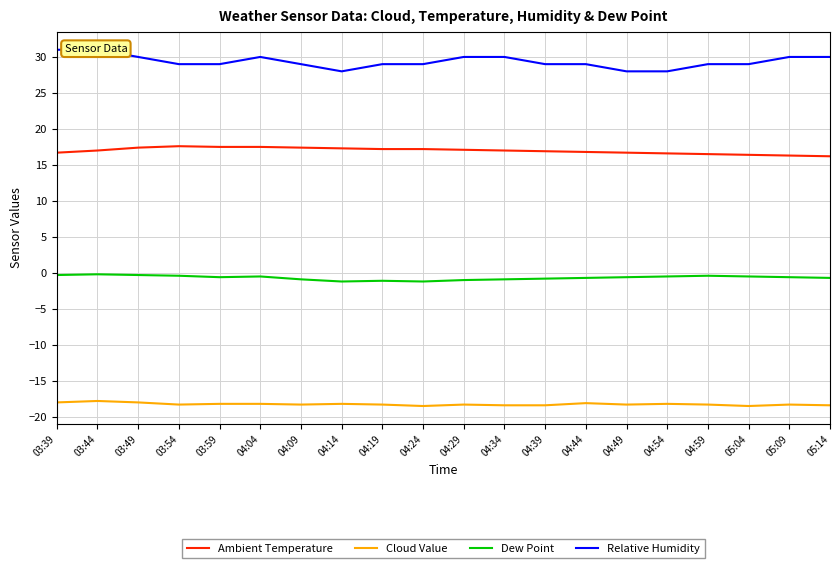

At which label does Ambient Temperature reach its minimum?

05:14